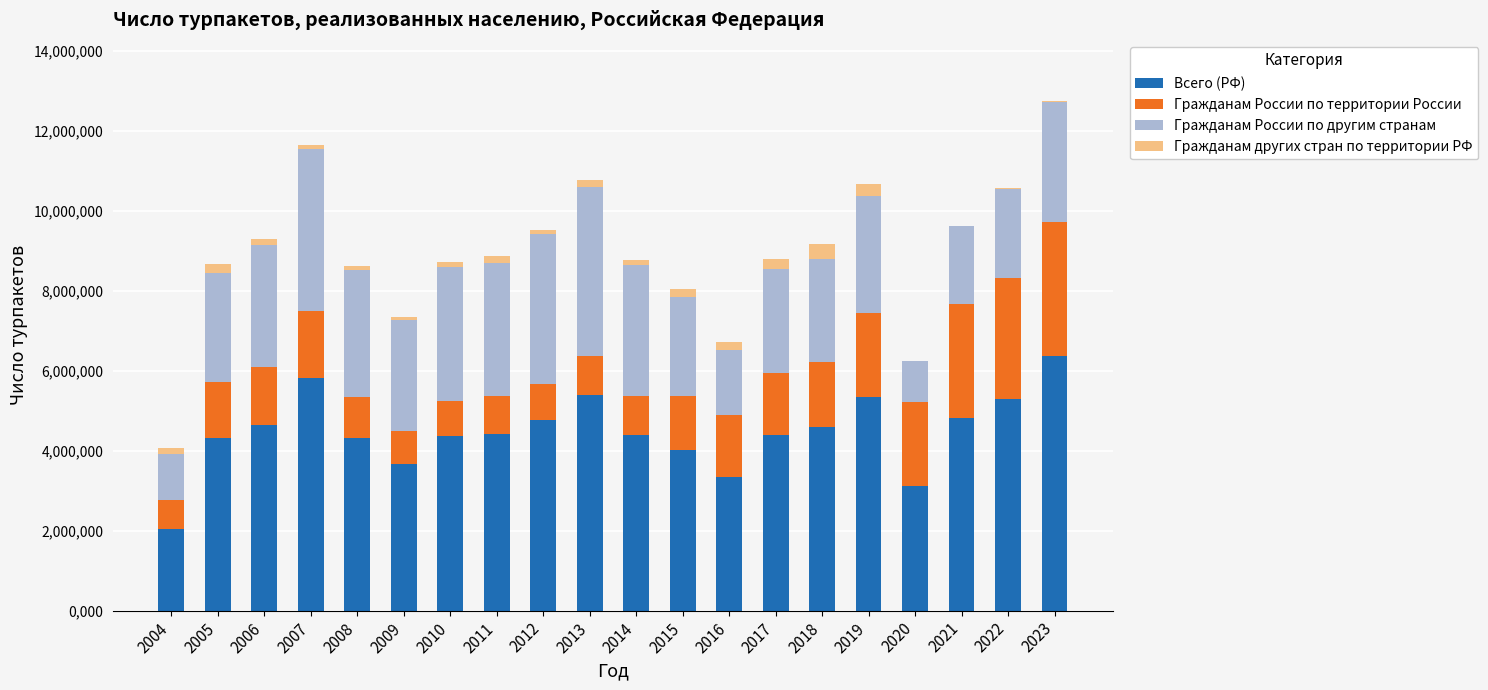

How many distinct data groups are displayed?

4